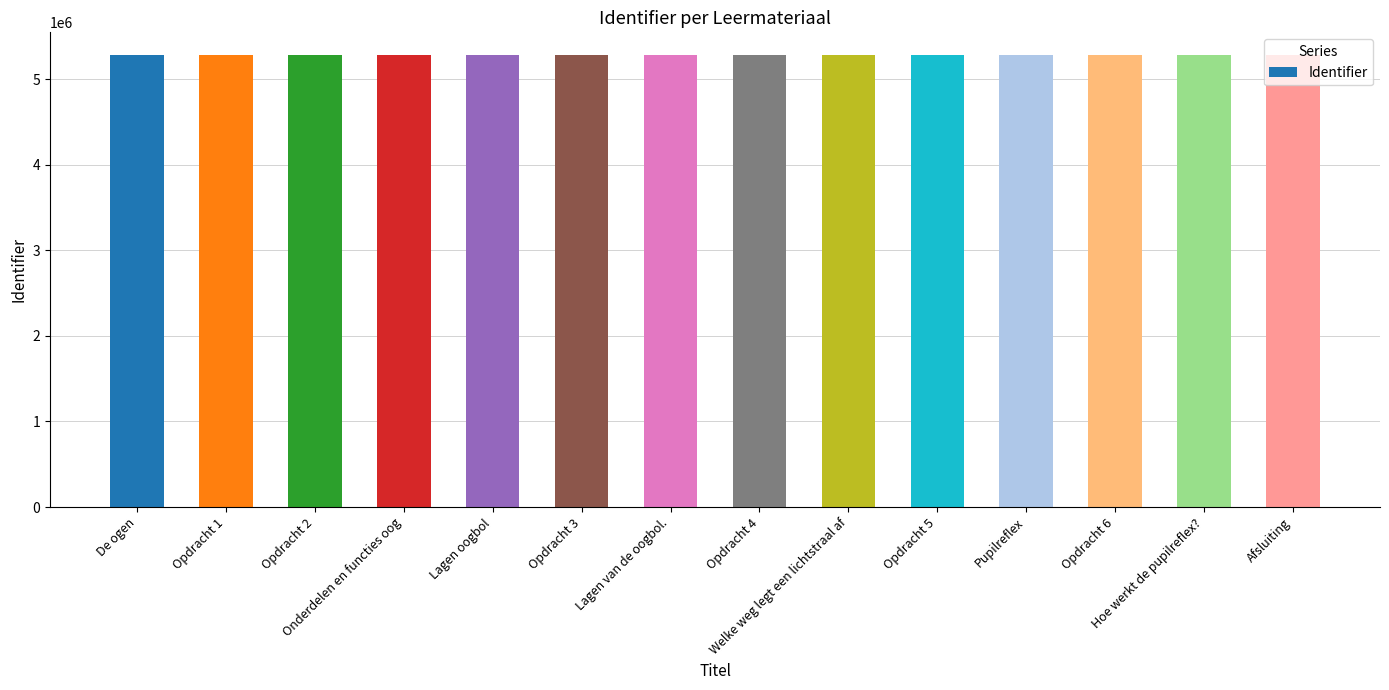

What is the change in value from Welke weg legt een lichtstraal af to Hoe werkt de pupilreflex??

-4171